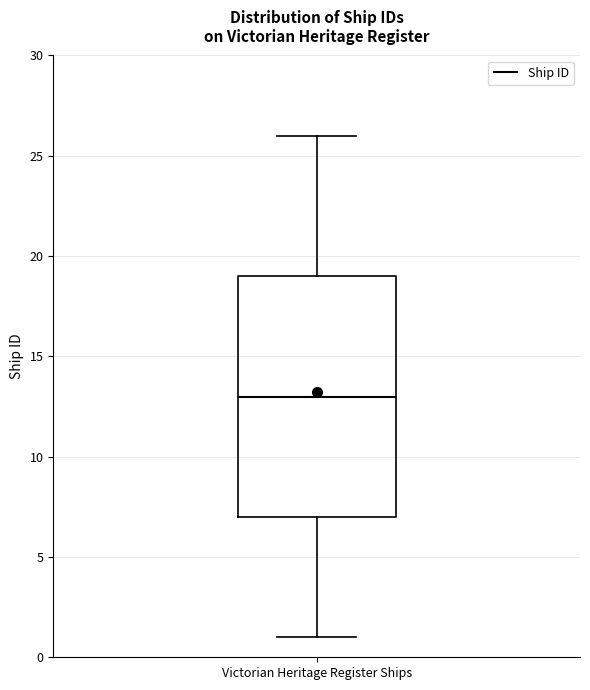

Transcribe this box plot: give where the median line is, the range the box spans, and where the two whiskers end, as read against the y-axis. The values are not printed on the chart, so give them approximately, as read against the axis.

median 13, box 7 to 19, whiskers 1 to 26